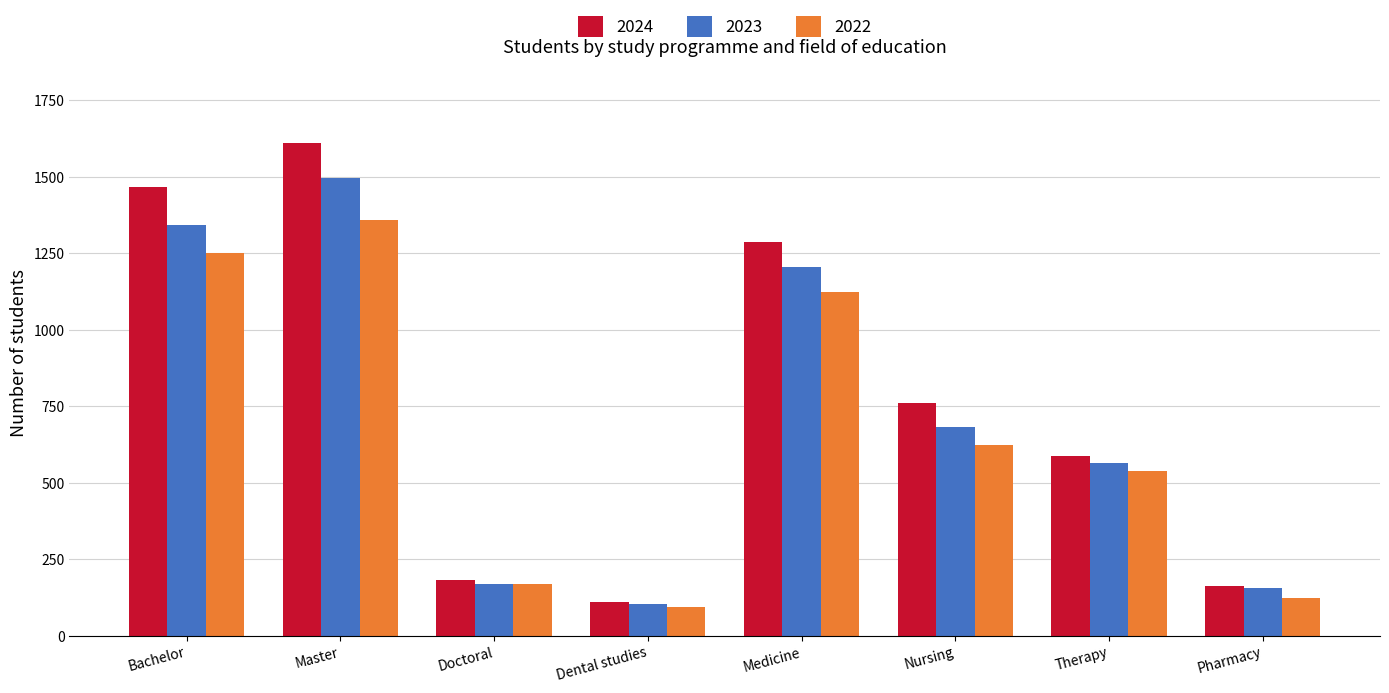

The value of 2022 at Bachelor is 1251. True or false?

True